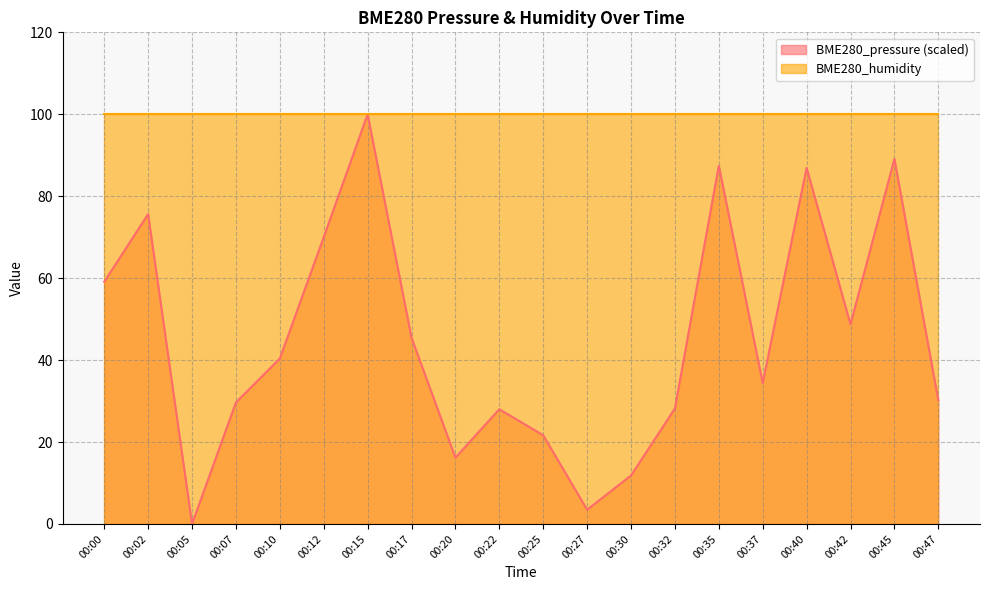

Does the chart have visible grid lines?

Yes